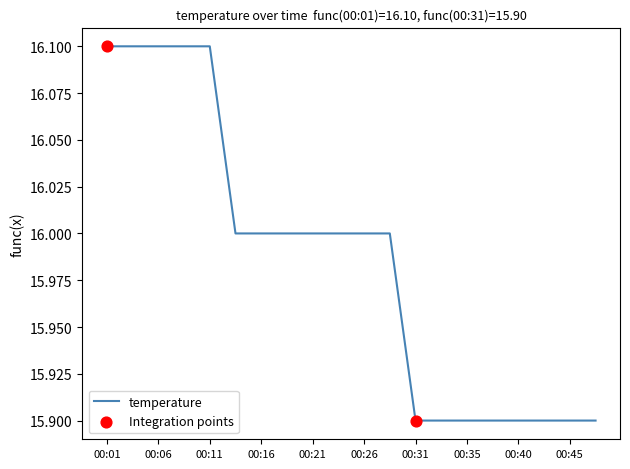

What is the smallest value displayed?

15.9